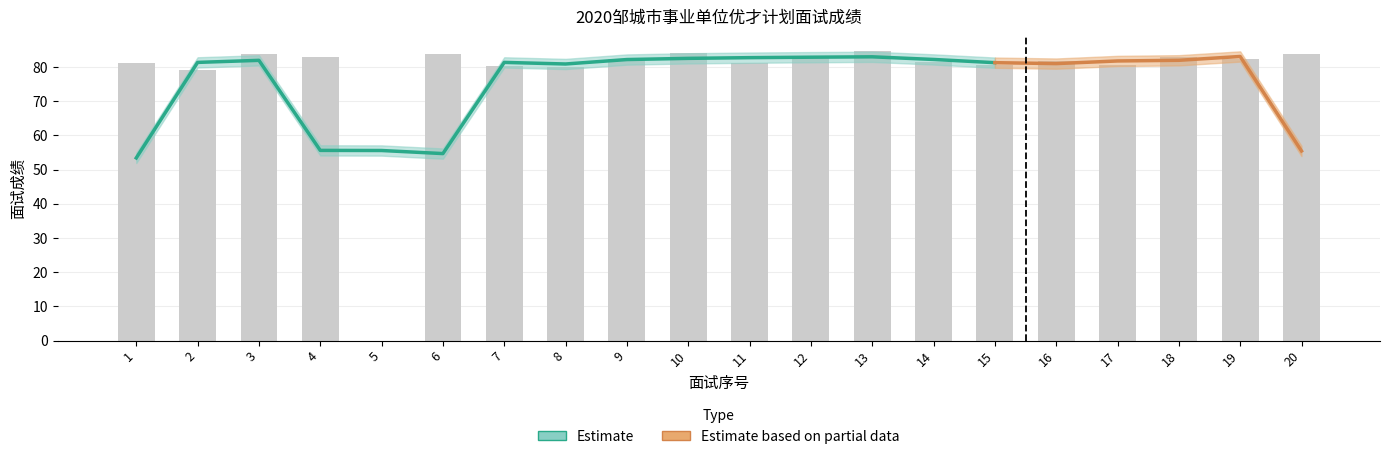

What is the difference between the maximum and minimum values?

84.6